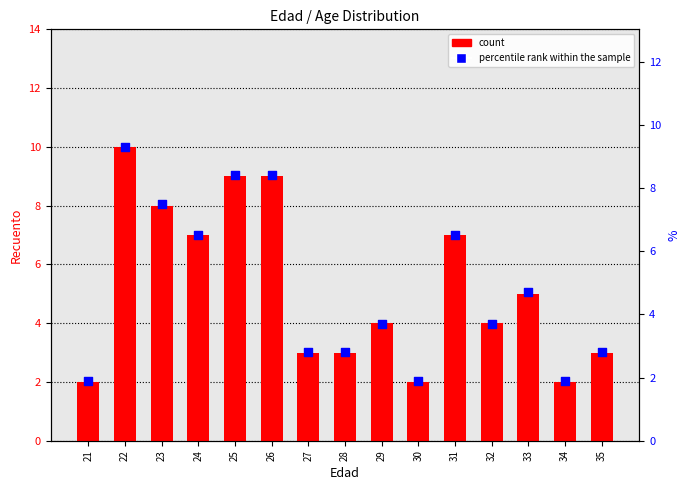

What are all the series names shown in the legend?

count, percentile rank within the sample